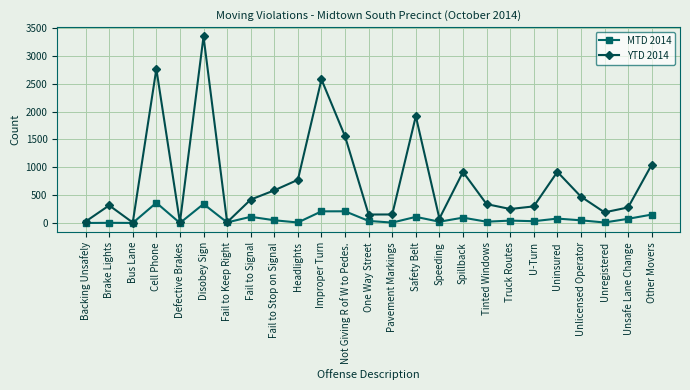

The YTD 2014 series shows 1188 at Headlights. True or false?

False